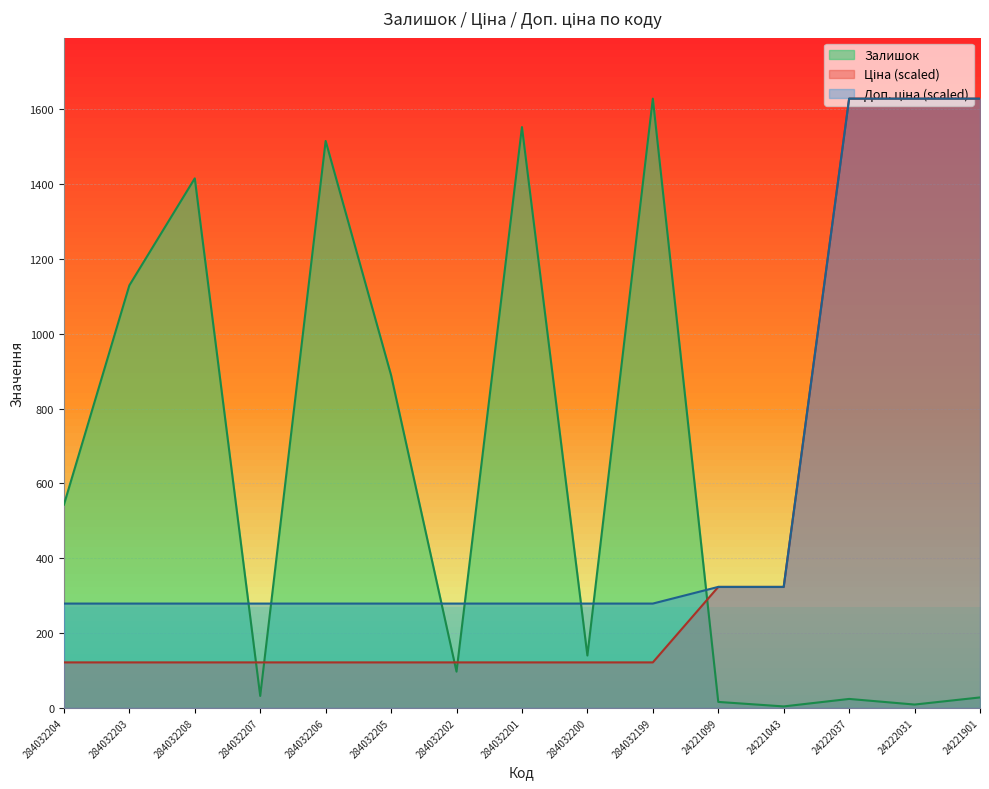

Between 284032207 and 24222031, which series saw the biggest shift?

Ціна